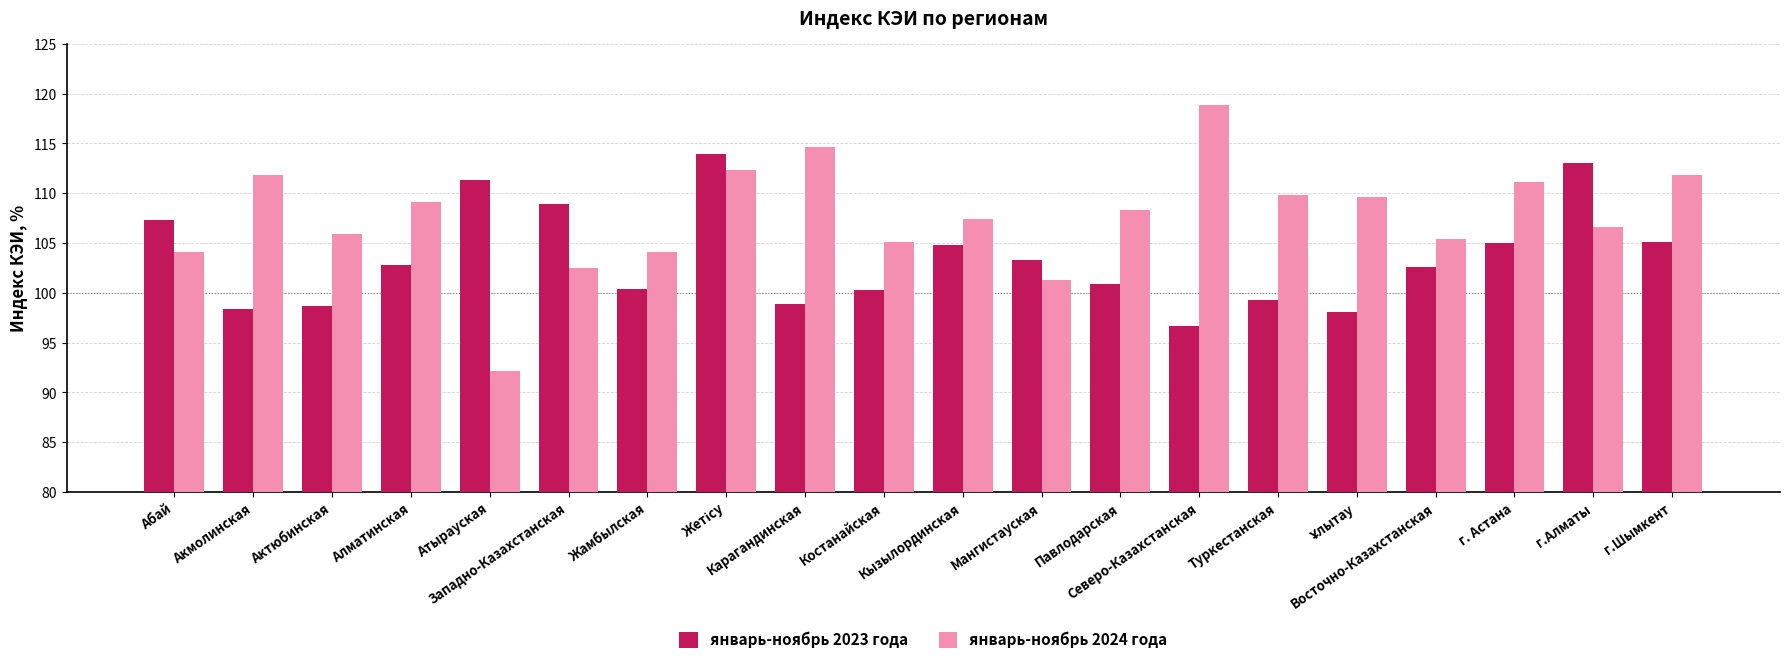

The value of январь-ноябрь 2024 года at Алматинская is 158.6. True or false?

False